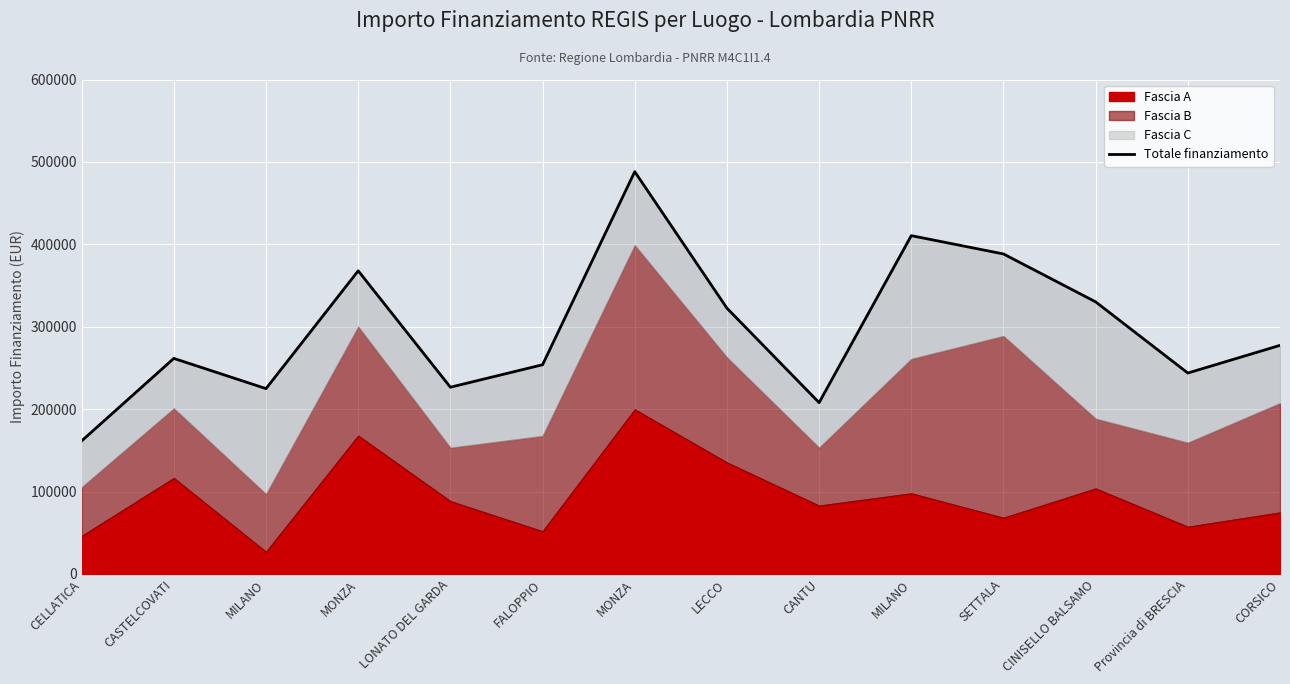

List the labels in order of value, smallest first.

CELLATICA, CANTU, MILANO, LONATO DEL GARDA, Provincia di BRESCIA, FALOPPIO, CASTELCOVATI, CORSICO, LECCO, CINISELLO BALSAMO, MONZA, SETTALA, MILANO, MONZA